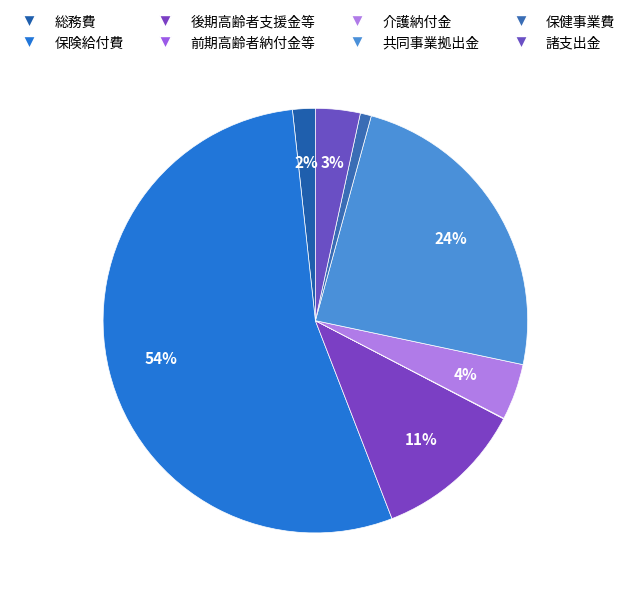

Is there a majority slice in this chart?

Yes